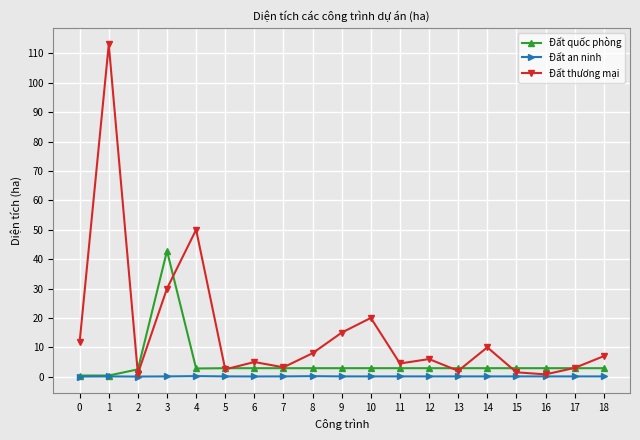

What is the value of the Đất quốc phòng point at the 6th from the left?

2.9